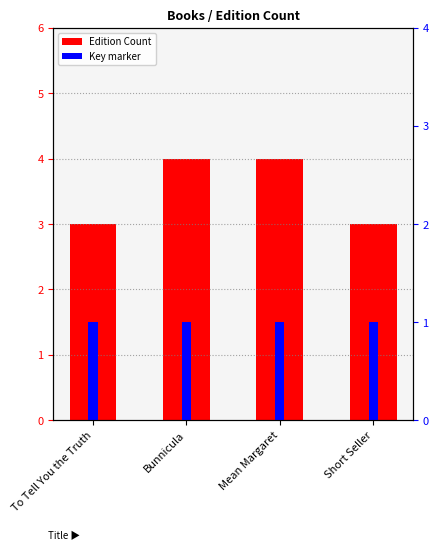

What is the total value across all series at Short Seller?

4